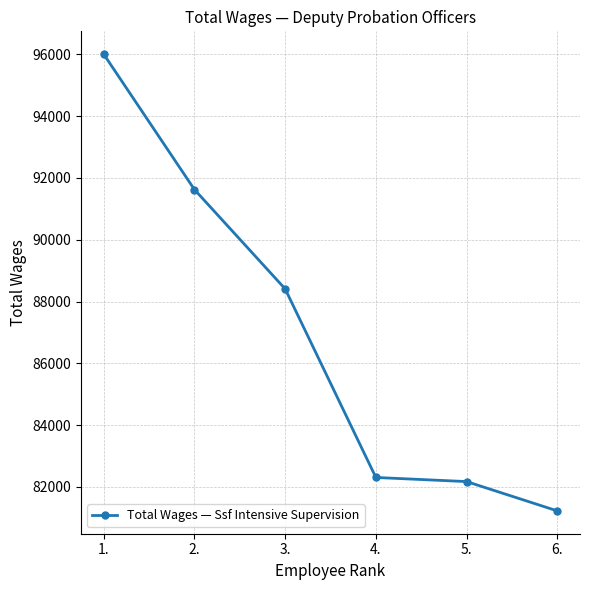

The chart shows a value of 81227 at 6.. True or false?

True